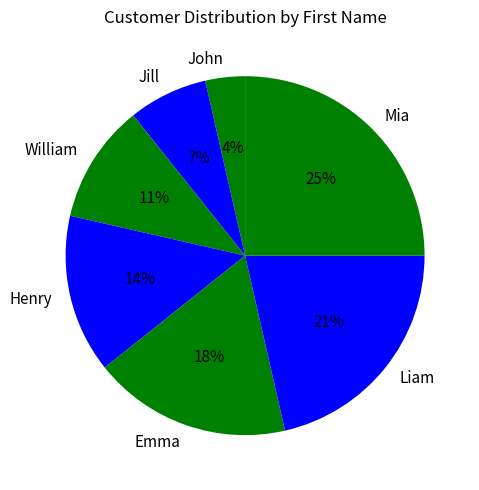

Do Jill and Henry together represent more than half of the pie?

No